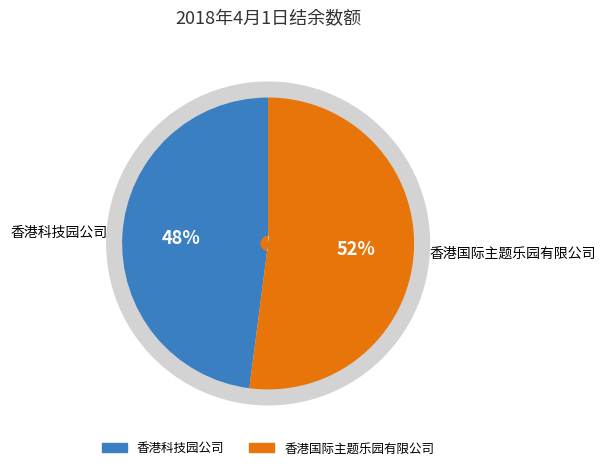

The 香港科技园公司 slice represents 48% of the pie. True or false?

True